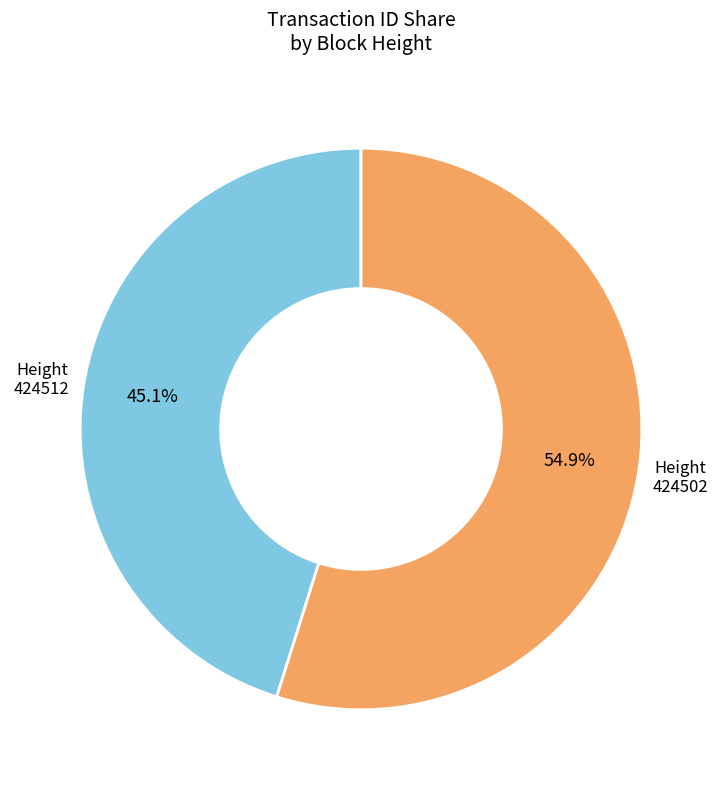

Is there any slice that represents more than half of the pie?

Yes